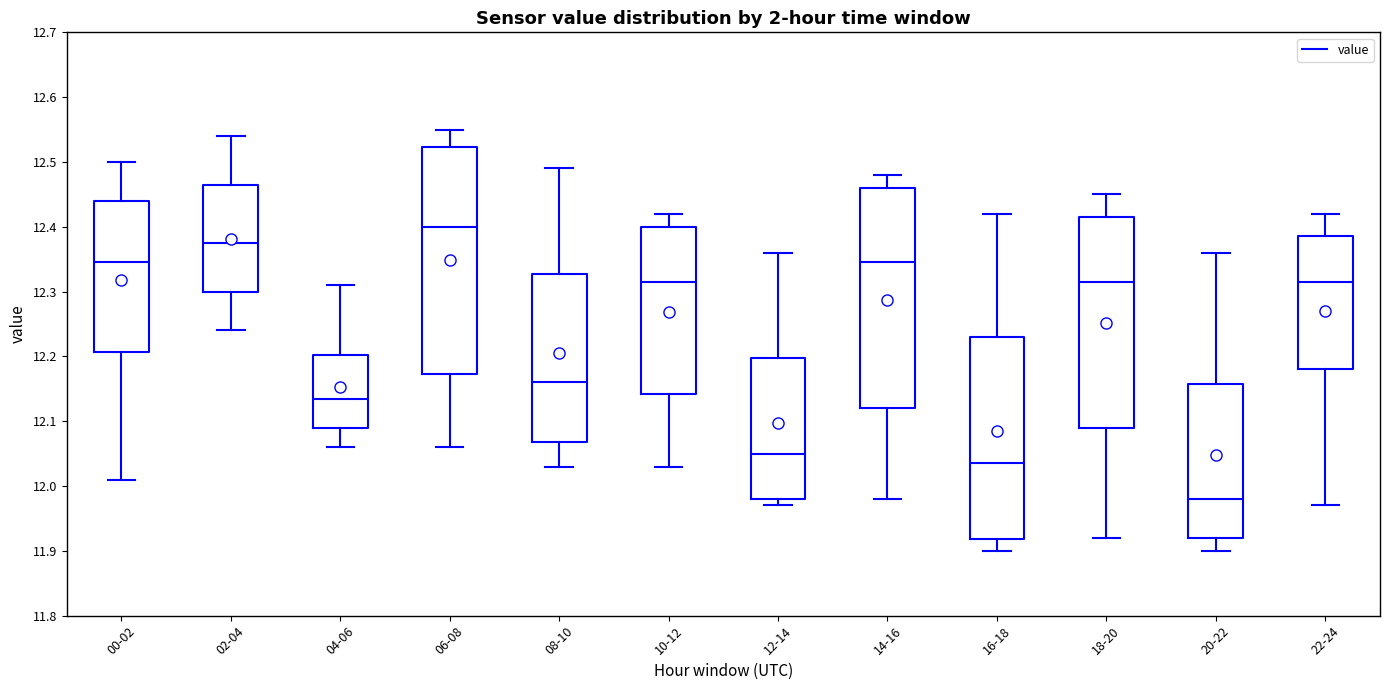

Reading left to right, read every box against the y-axis: the position of its median line, the range the box covers, and the ends of its whiskers. The values are not printed on the chart, so give them approximately, as read against the axis.

00-02: median 12.35, box 12.21 to 12.44, whiskers 12.01 to 12.50
02-04: median 12.38, box 12.30 to 12.47, whiskers 12.24 to 12.54
04-06: median 12.14, box 12.09 to 12.20, whiskers 12.06 to 12.31
06-08: median 12.40, box 12.17 to 12.52, whiskers 12.06 to 12.55
08-10: median 12.16, box 12.07 to 12.33, whiskers 12.03 to 12.49
10-12: median 12.32, box 12.14 to 12.40, whiskers 12.03 to 12.42
12-14: median 12.05, box 11.98 to 12.20, whiskers 11.97 to 12.36
14-16: median 12.35, box 12.12 to 12.46, whiskers 11.98 to 12.48
16-18: median 12.04, box 11.92 to 12.23, whiskers 11.90 to 12.42
18-20: median 12.32, box 12.09 to 12.42, whiskers 11.92 to 12.45
20-22: median 11.98, box 11.92 to 12.16, whiskers 11.90 to 12.36
22-24: median 12.32, box 12.18 to 12.39, whiskers 11.97 to 12.42